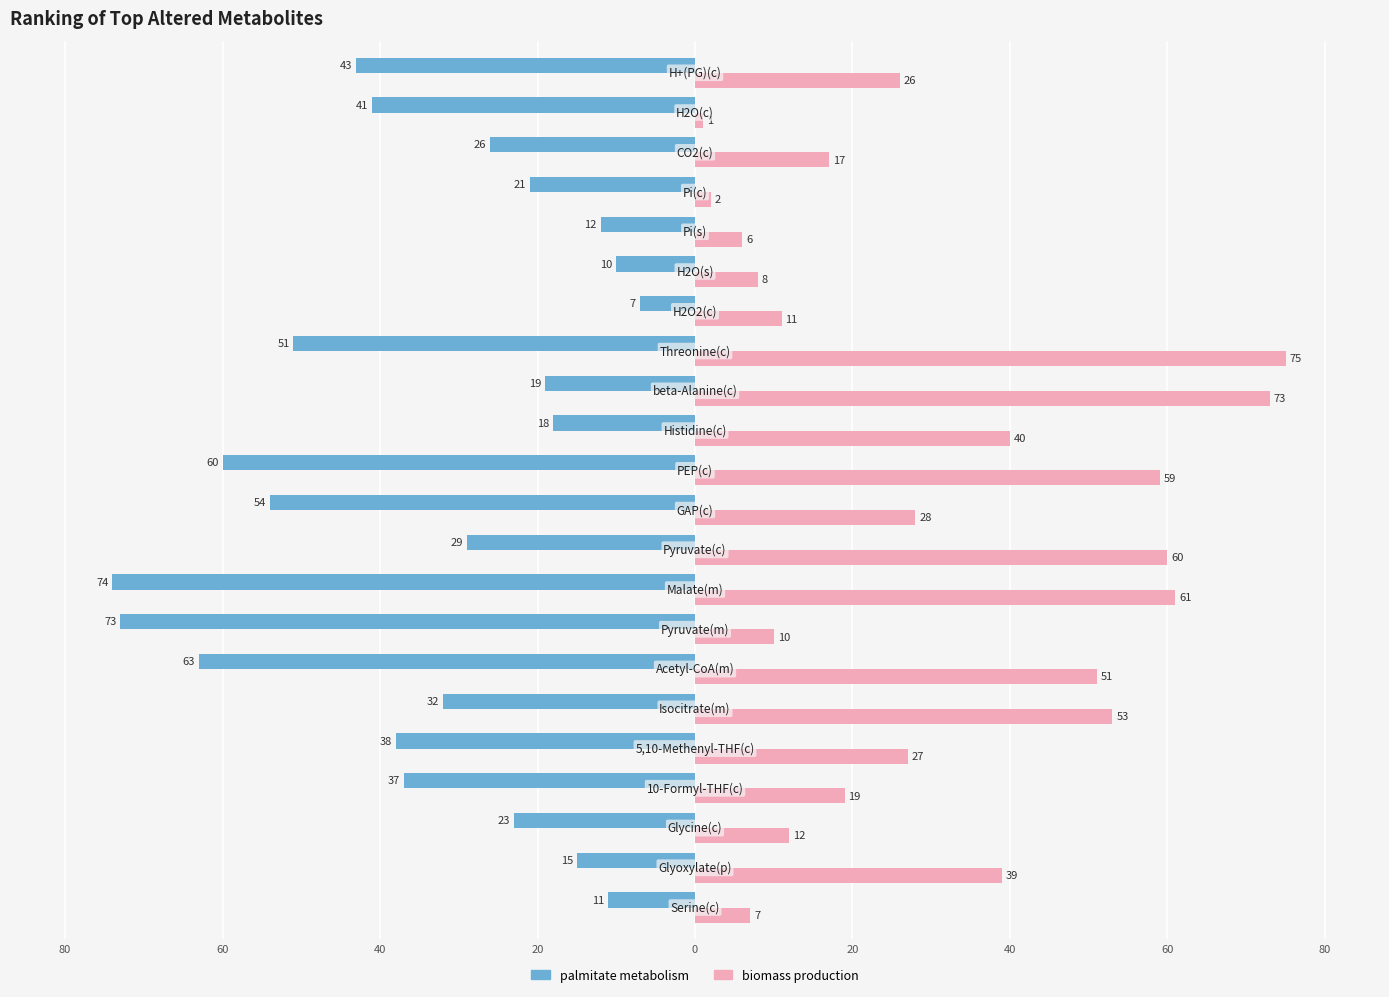

Reading right to left, list all the values displayed in this chart.

palmitate metabolism: -43	-41	-26	-21	-12	-10	-7	-51	-19	-18	-60	-54	-29	-74	-73	-63	-32	-38	-37	-23	-15	-11
biomass production: 26	1	17	2	6	8	11	75	73	40	59	28	60	61	10	51	53	27	19	12	39	7